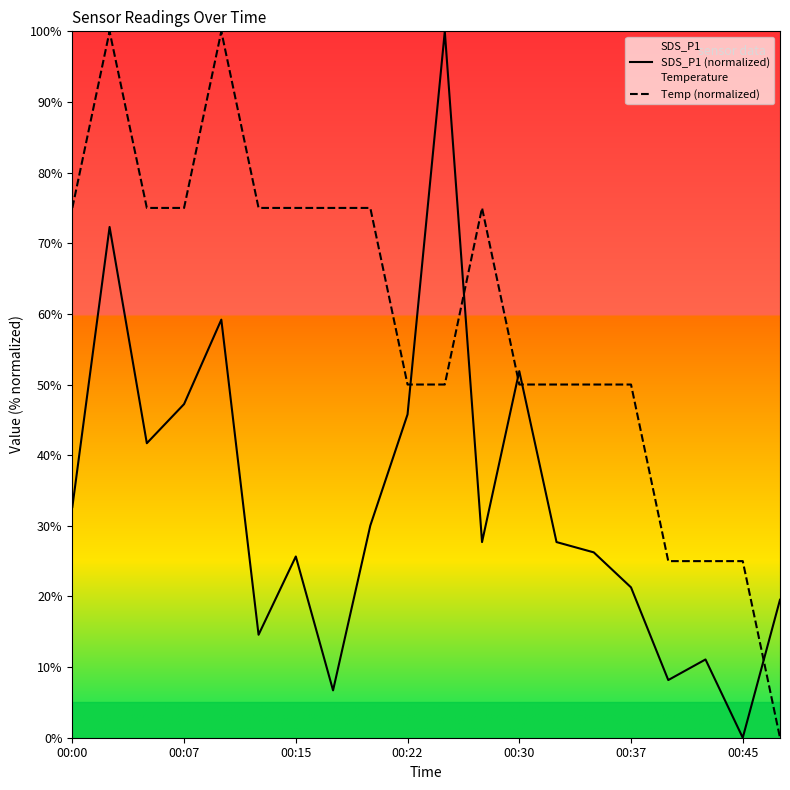

What is the average value of the Temp (normalized) series?

58.8